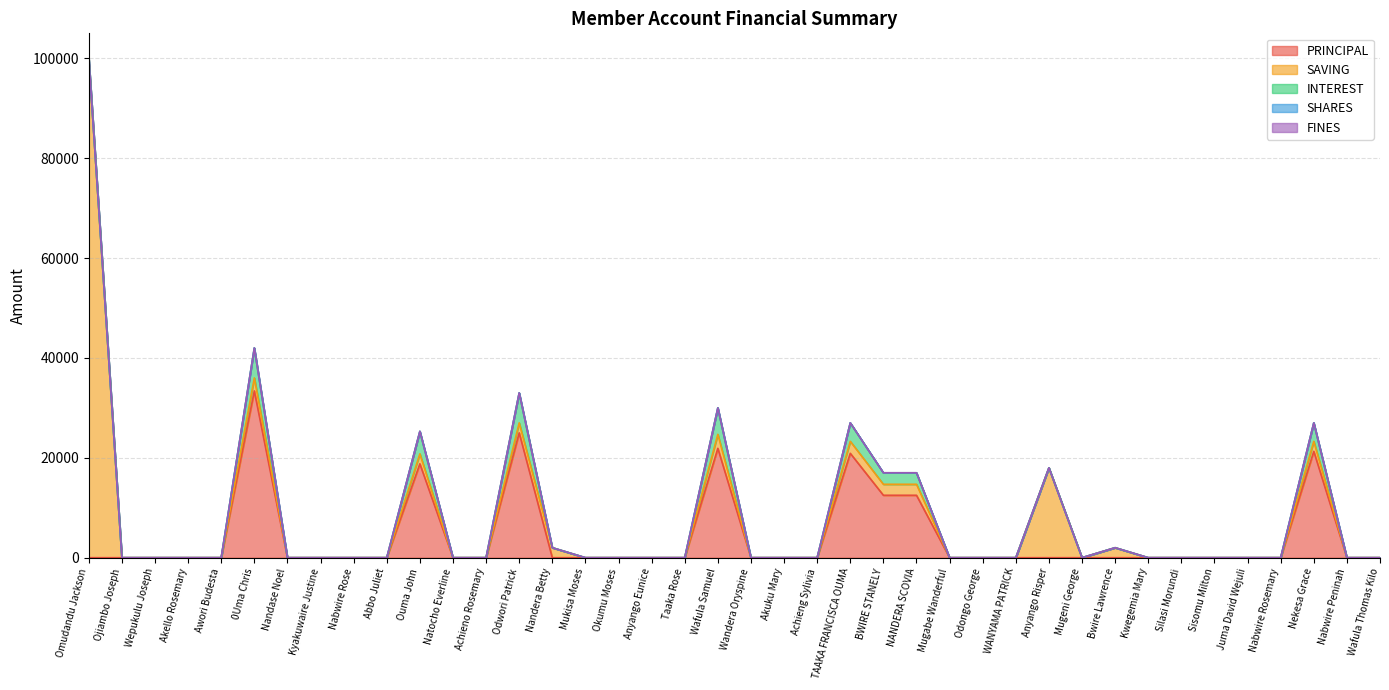

What is the spread (max minus min) of values at Ouma John?

18800